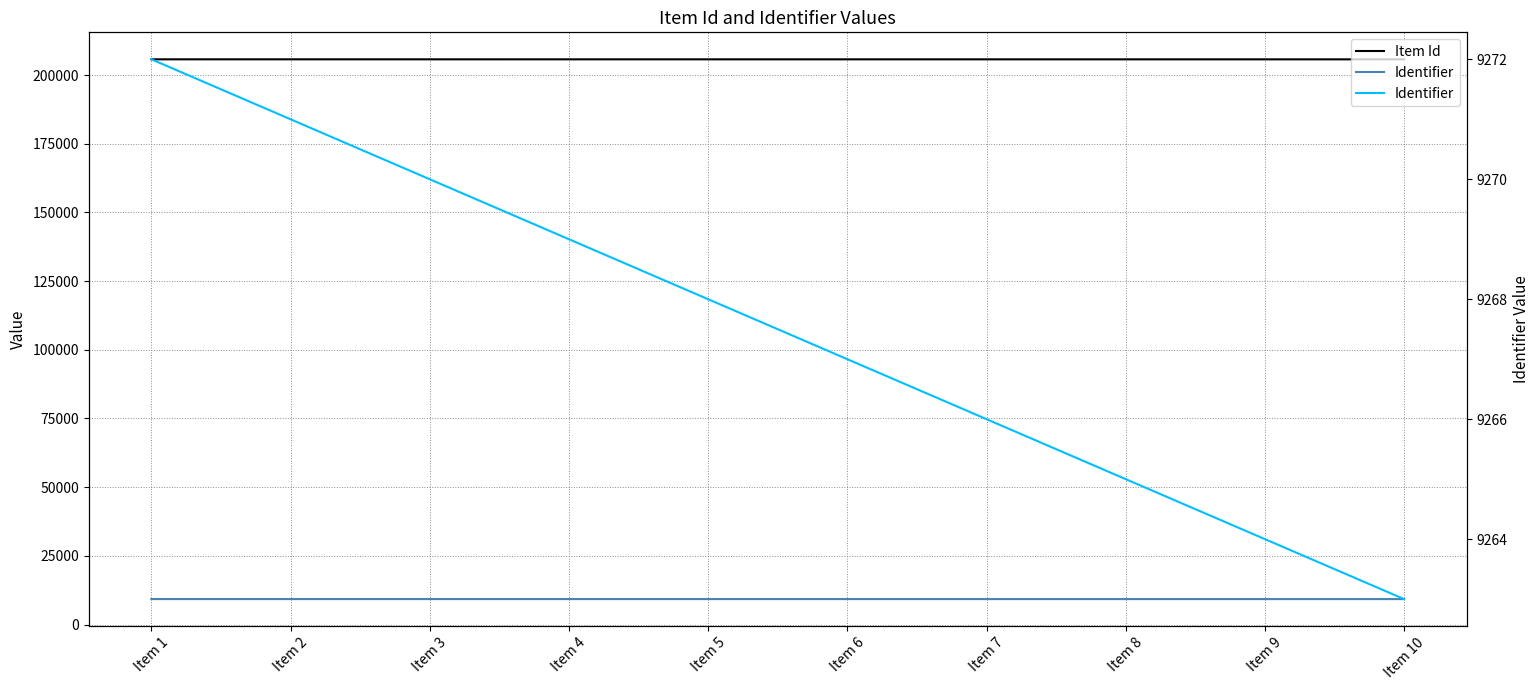

What is the value of the Item Id point at the 10th from the left?

205713